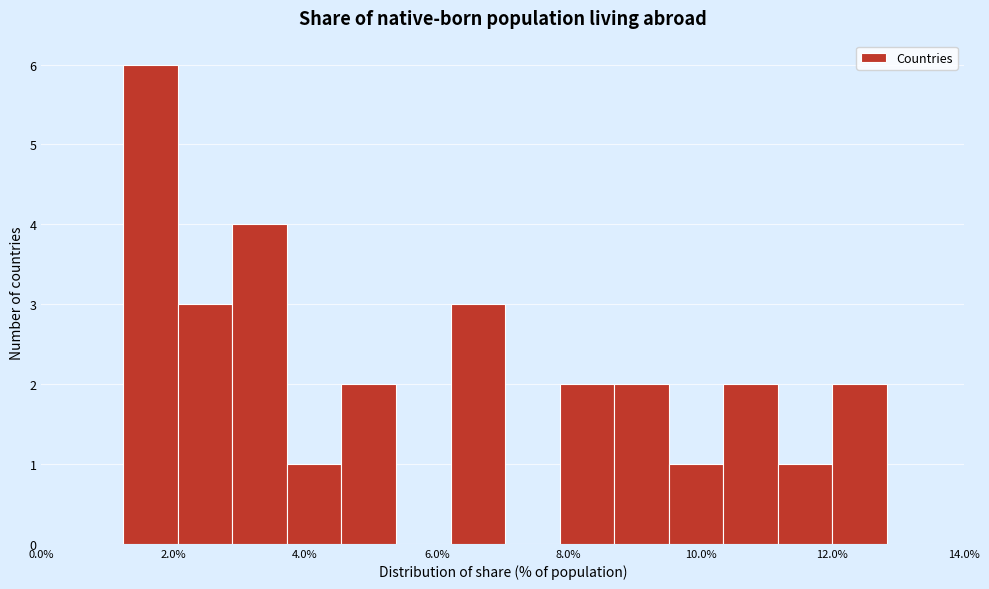

What is the height of the bar covering 6.2 to 7.0 on the x-axis? Neither the bar edges nor the heights are printed on the chart, so give them approximately, as read against the axes.

3